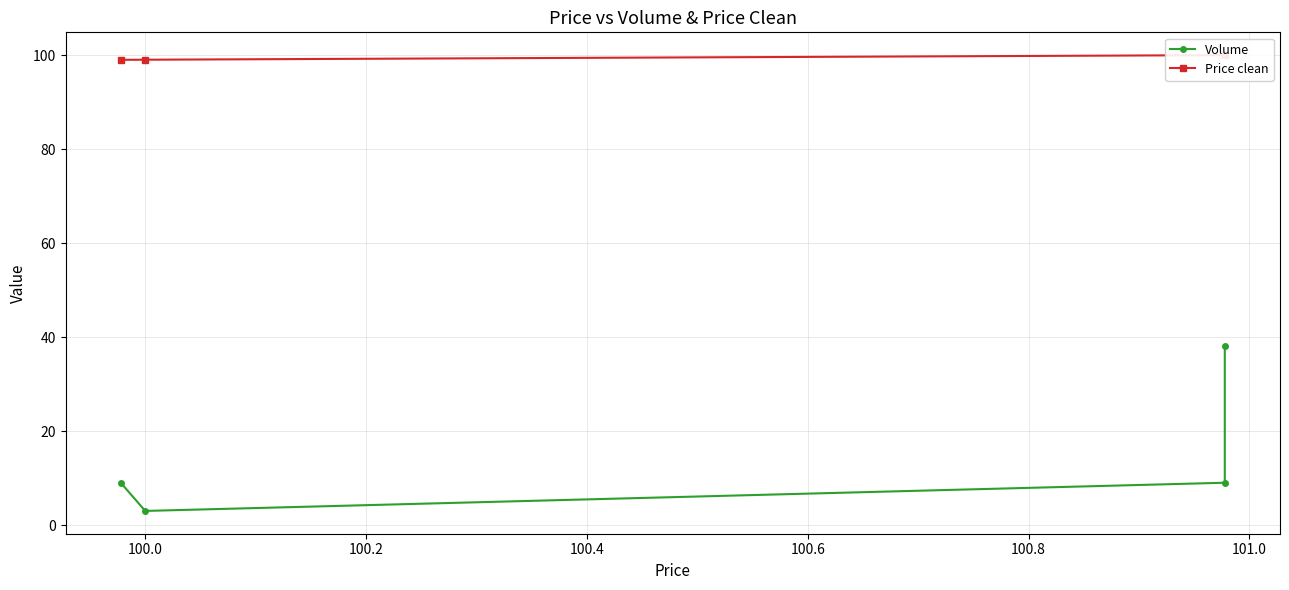

True or false: Price clean and Volume intersect in this chart.

False